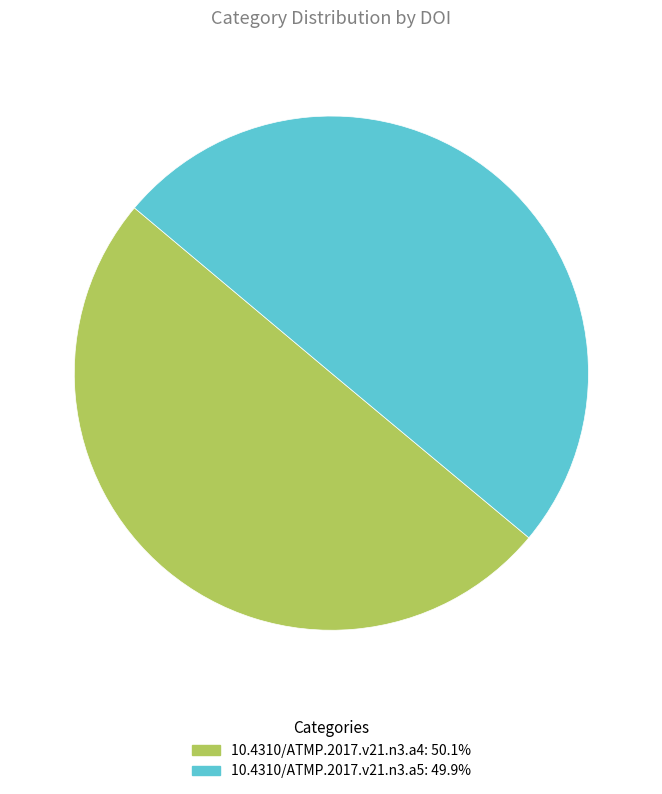

The 10.4310/ATMP.2017.v21.n3.a5 slice represents 50% of the pie. True or false?

True